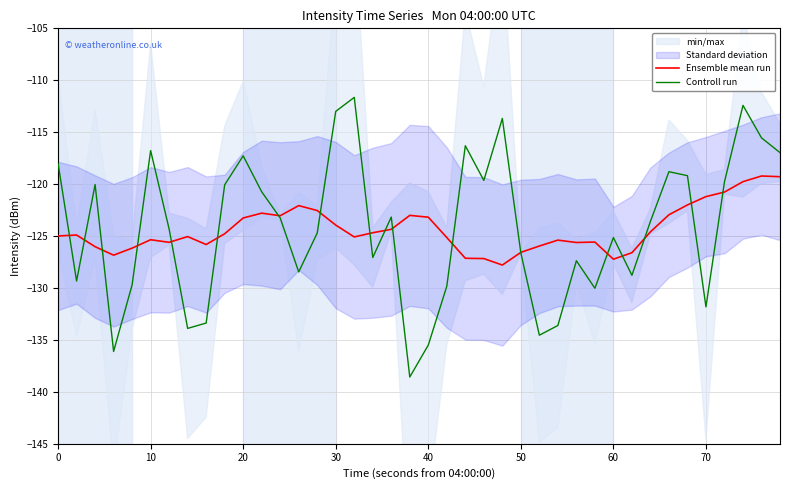

The value of Ensemble mean run at 40 is -47.8. True or false?

False